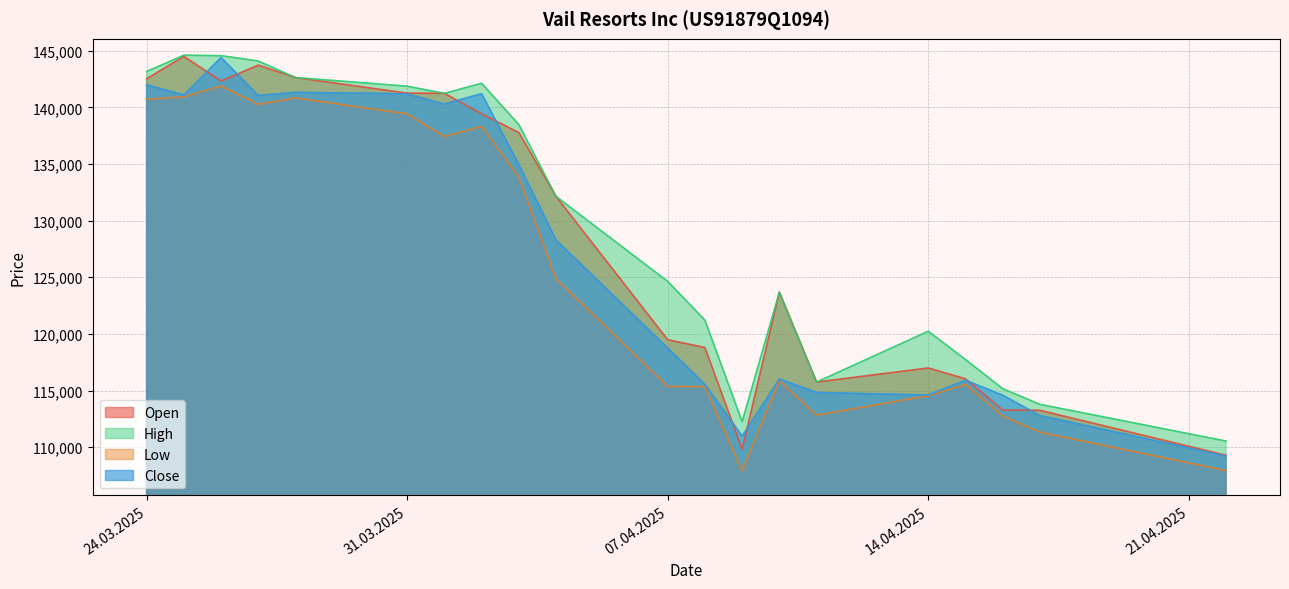

True or false: High has a value of 205748 at 24.03.2025.

False